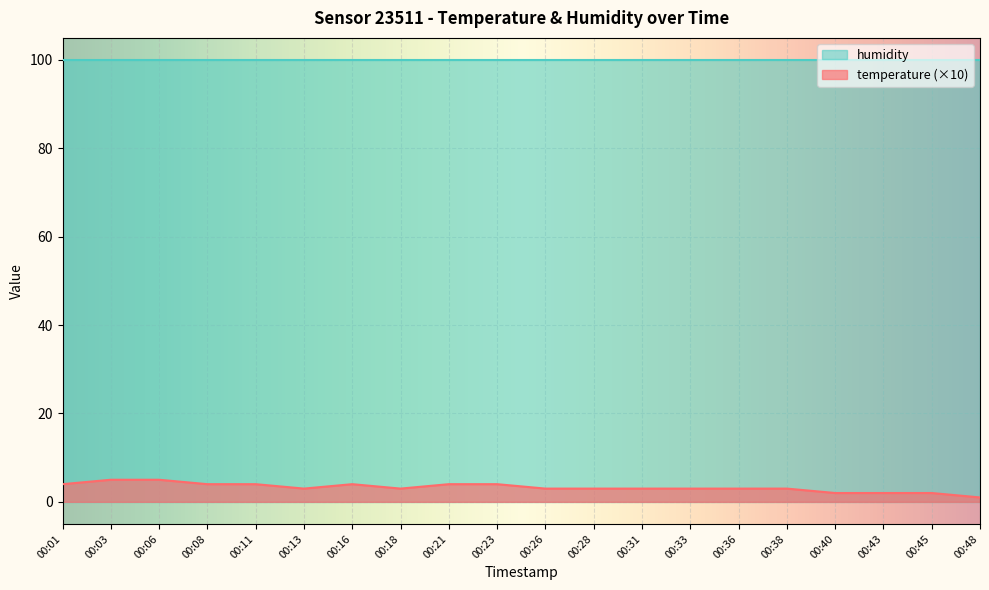

What is the ratio of the value at 00:45 to the value at 00:16?

0.5